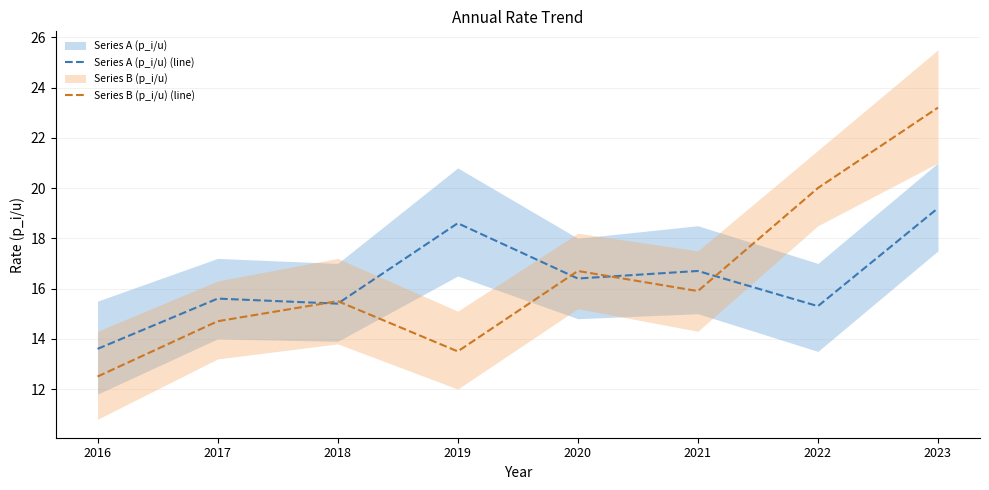

Which category has the highest value in the Series B (p_i/u) (line) series?

2023